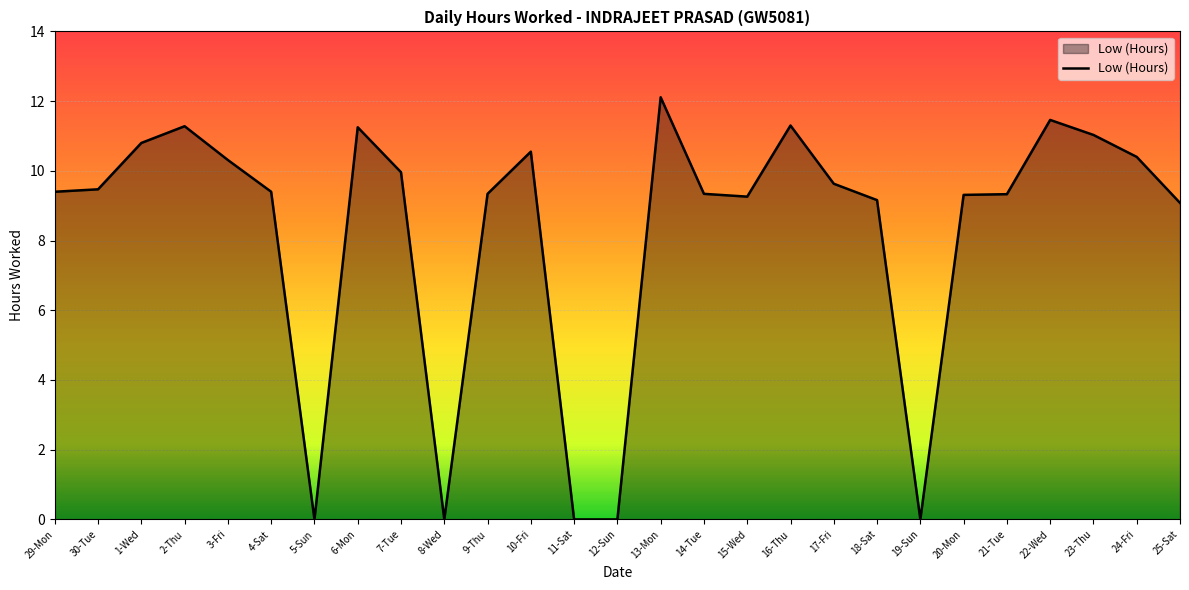

What position from the right is 2-Thu?

24